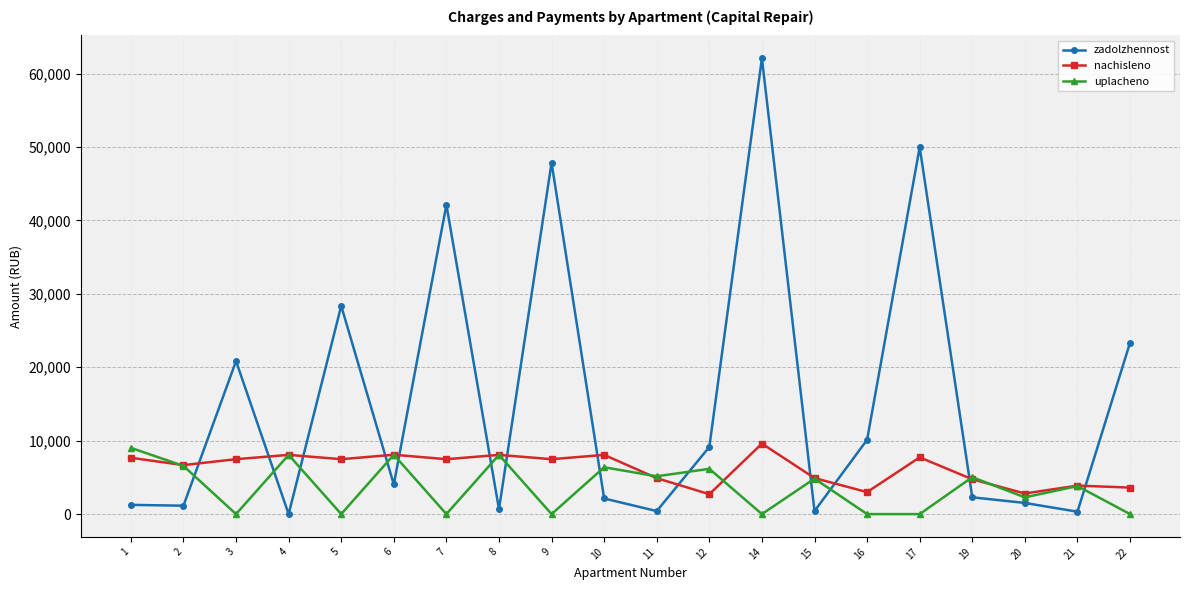

How many values in the zadolzhennost series exceed 4041?

10